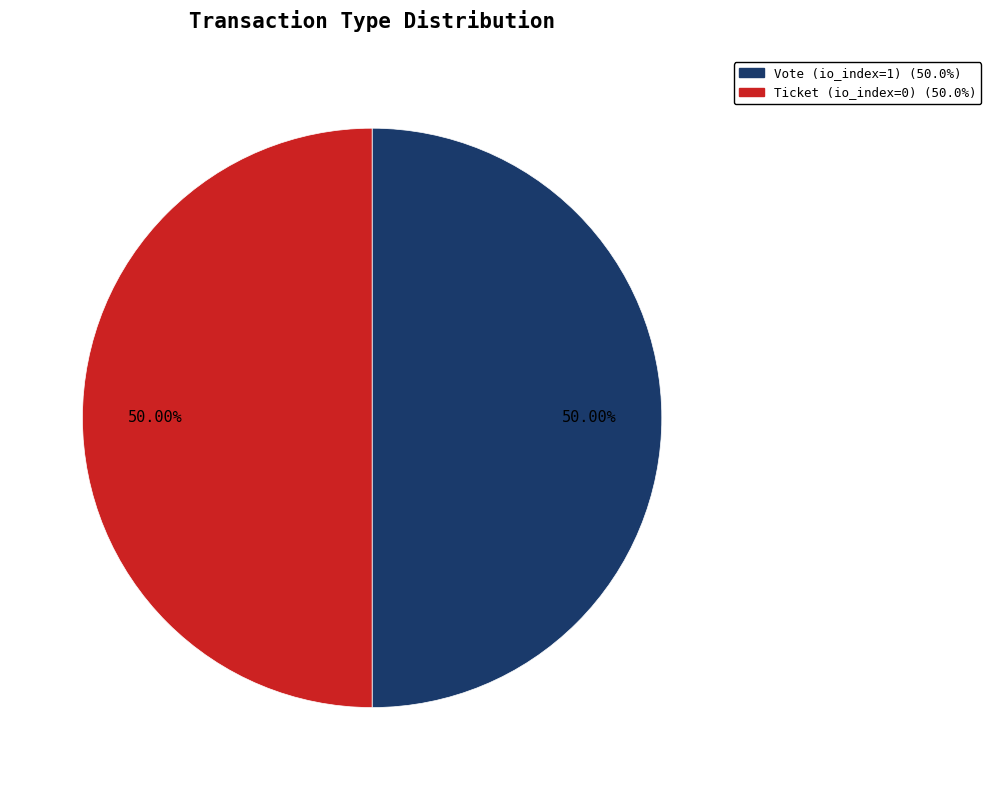

To the nearest percent, what is the difference between the Vote and Ticket slice percentages?

0%